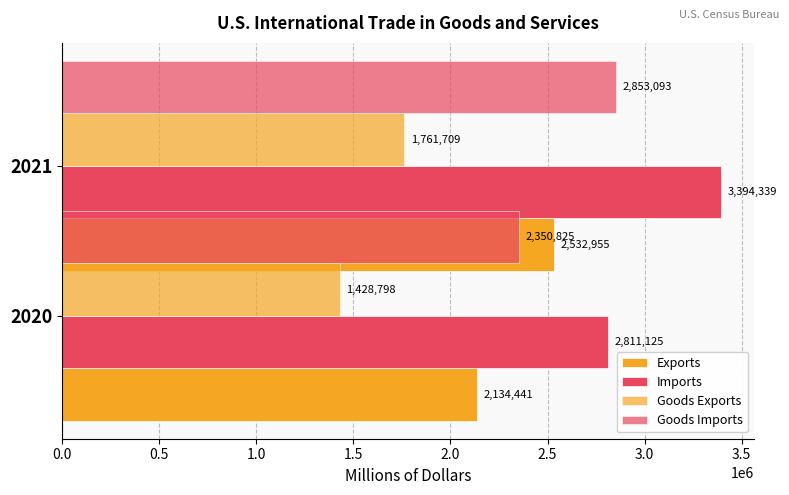

Reading left to right, extract all data points from this chart.

Exports: 2134441	2532955
Imports: 2811125	3394339
Goods Exports: 1428798	1761709
Goods Imports: 2350825	2853093